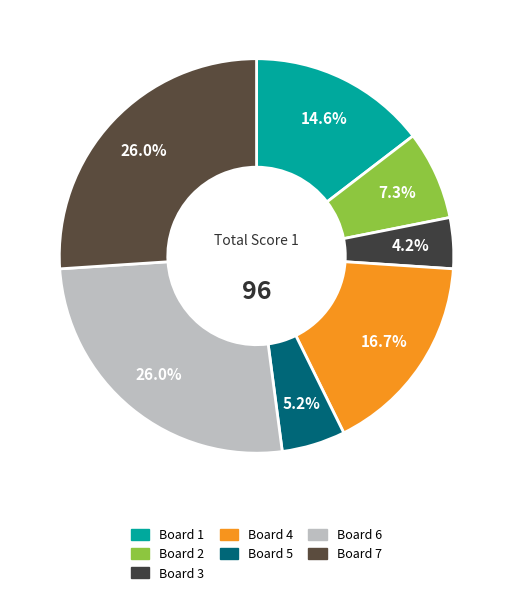

Which slice is the smallest?

Board 3